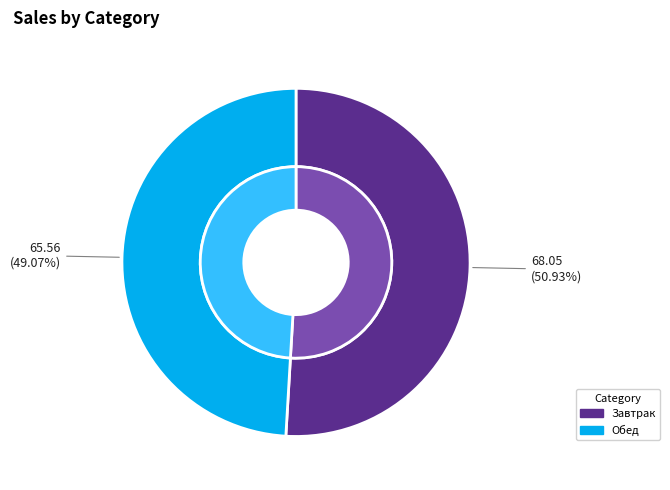

True or false: Обед accounts for 40% of the total.

False